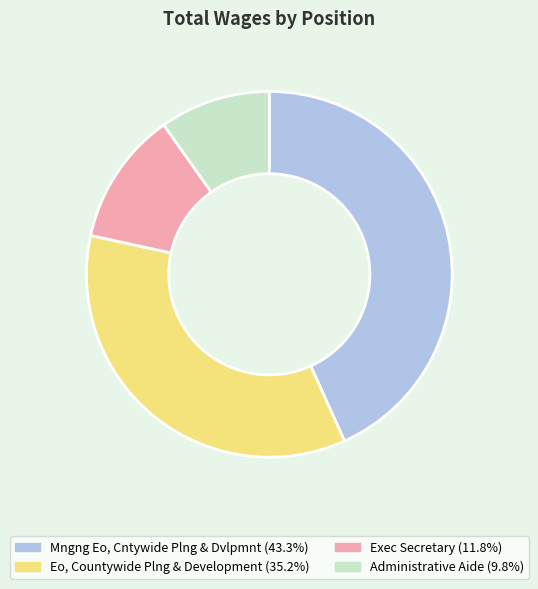

What is the smallest slice in the pie chart?

Administrative Aide